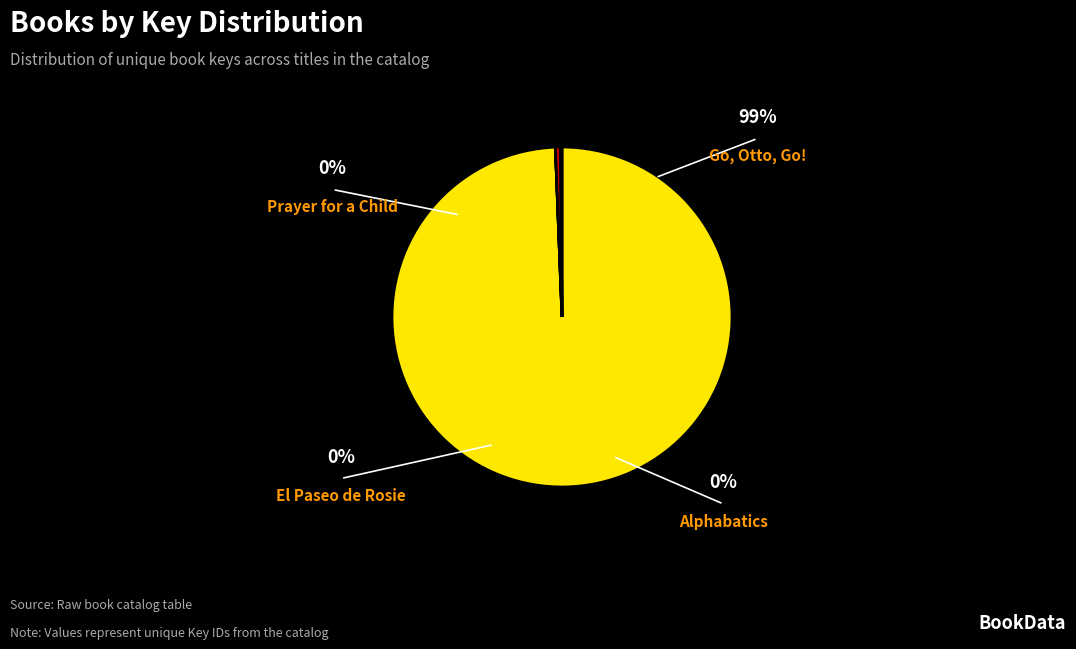

How many slices are in this pie chart?

4